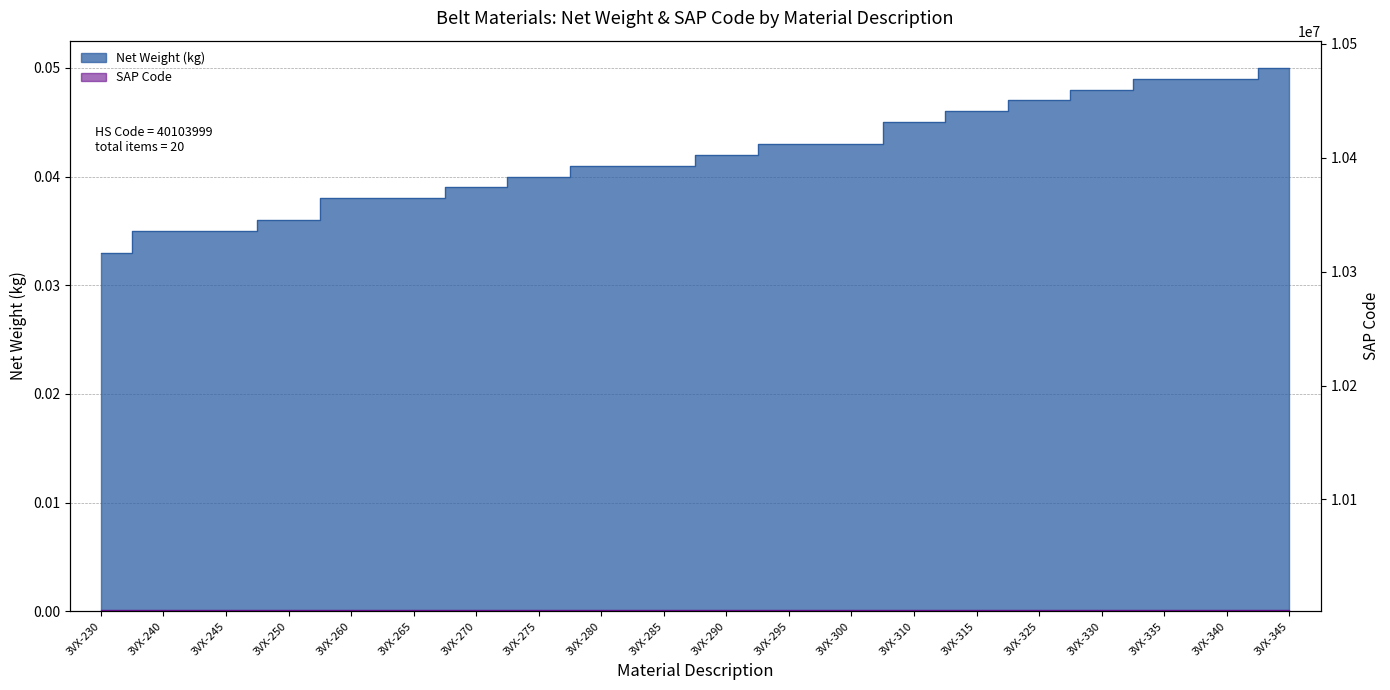

At which label does SAP Code (scaled) first exceed 10002672?

3VX-295